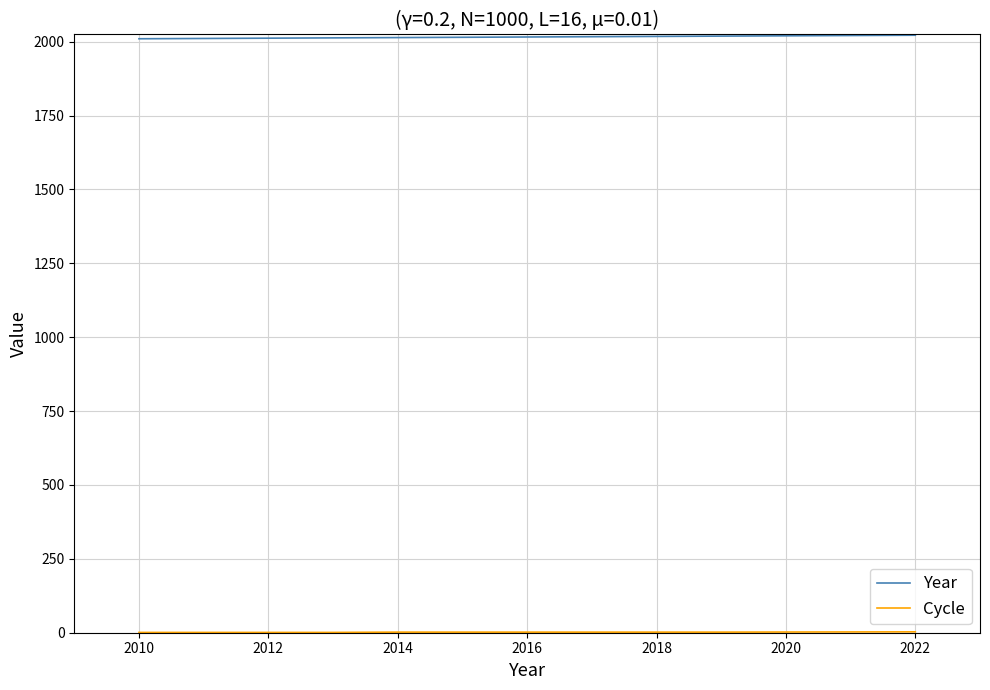

Which series has the largest total across all categories?

Year